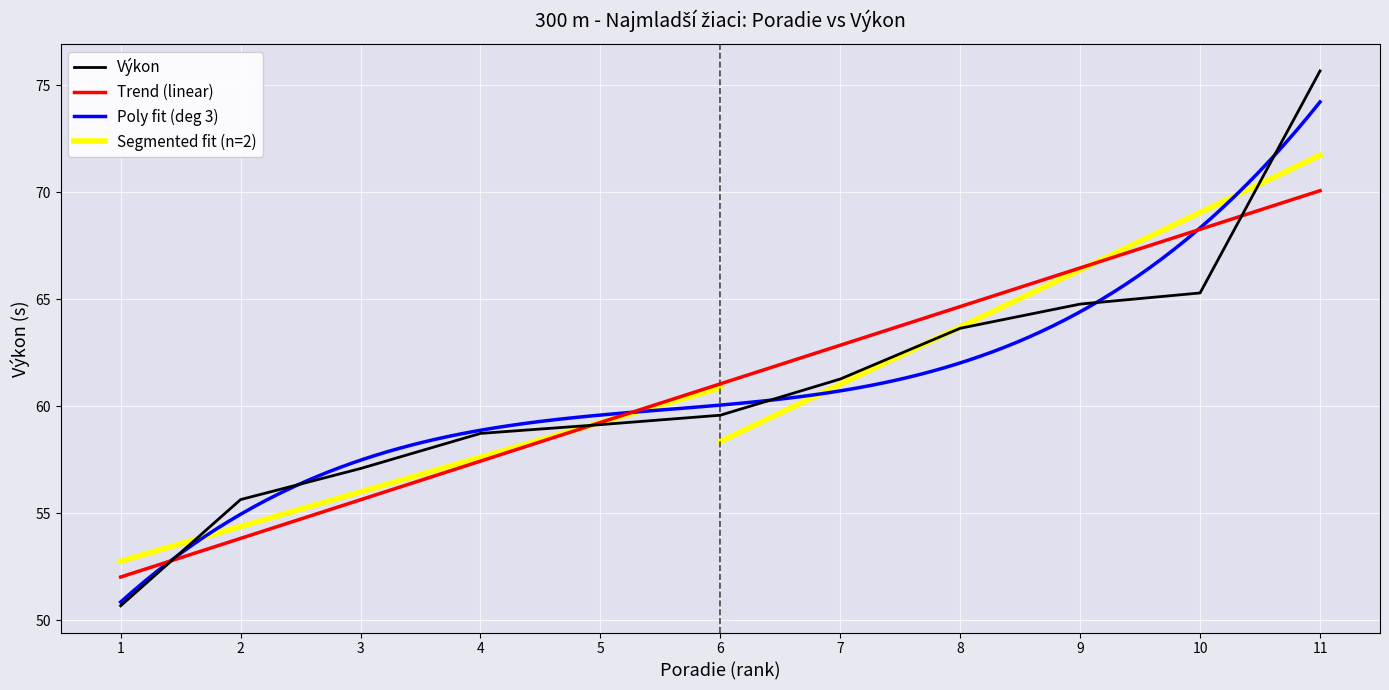

Where is Výkon nearest to the value 63?

8